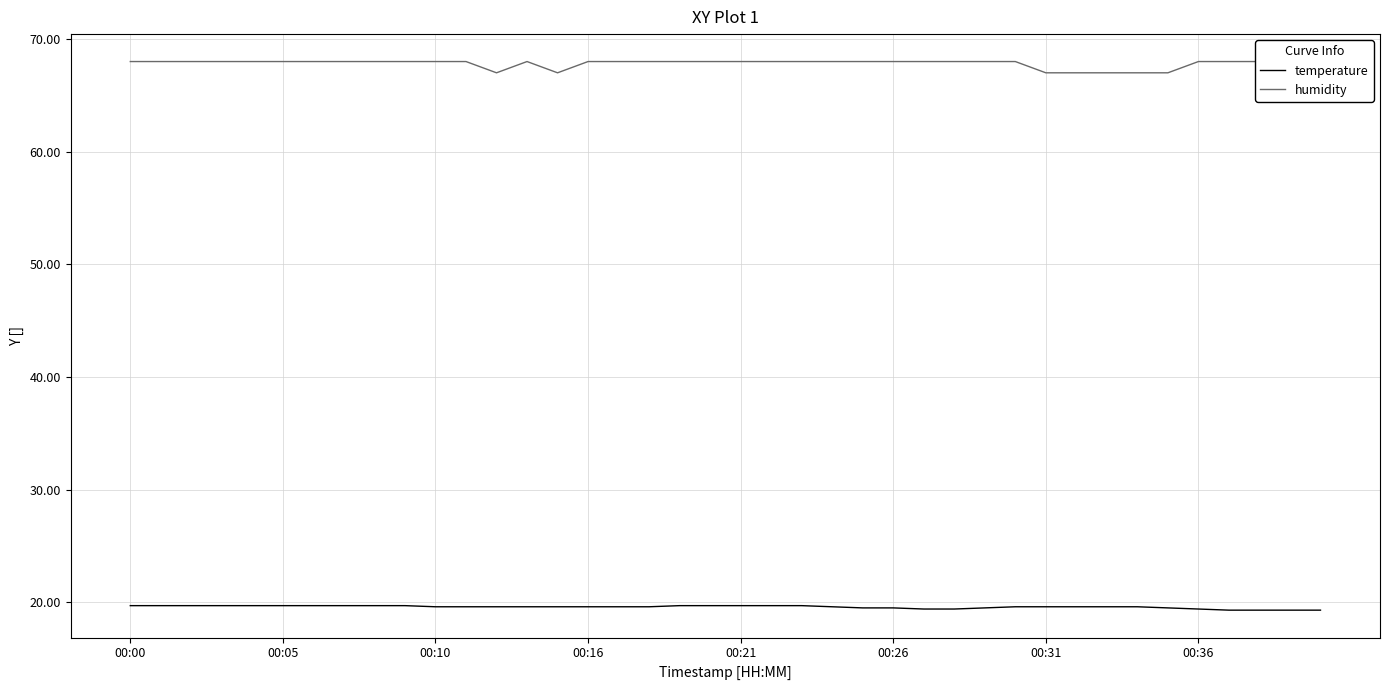

True or false: humidity has more than 1 points higher than both neighbors.

False